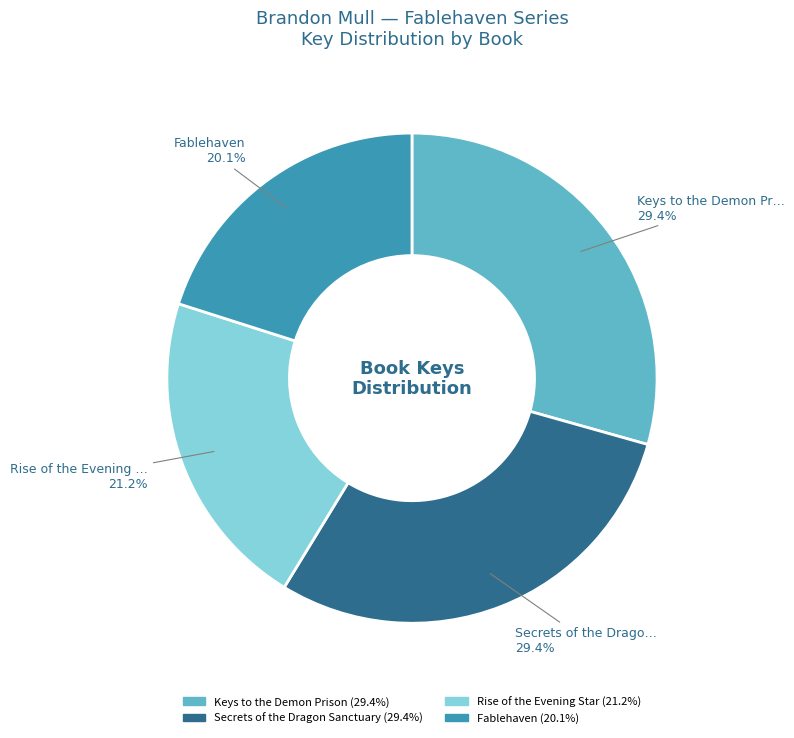

Is there any slice that represents more than half of the pie?

No